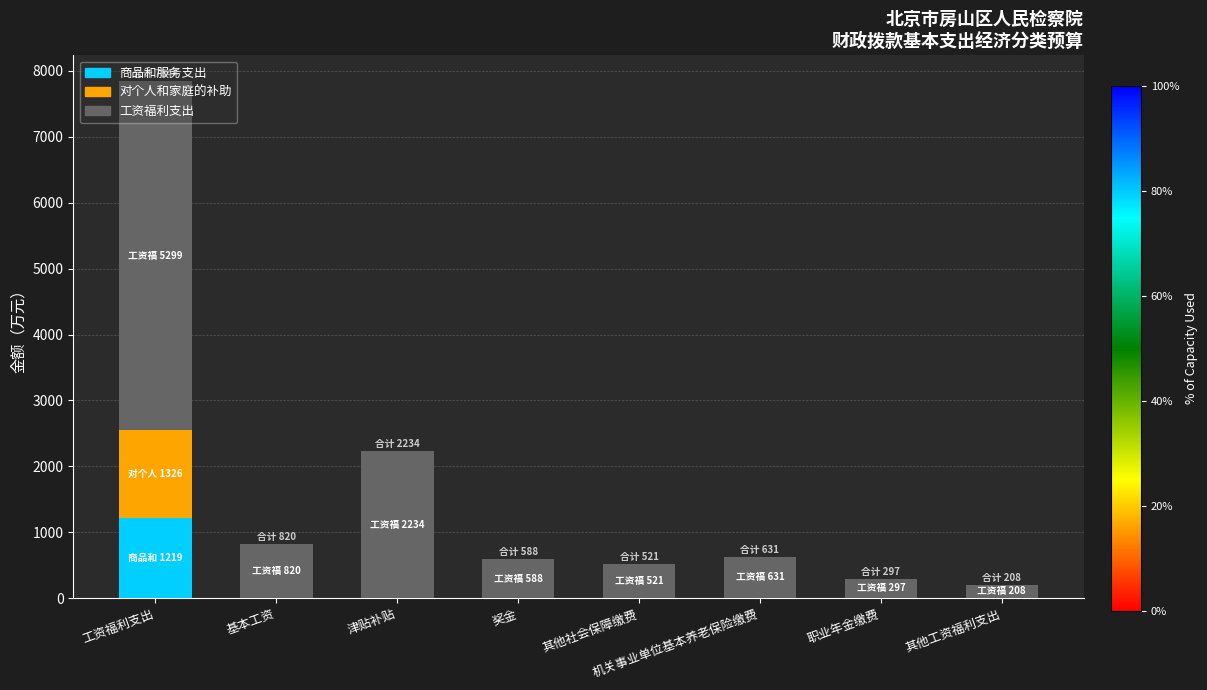

What is the maximum value for 商品和服务支出?

1218.8